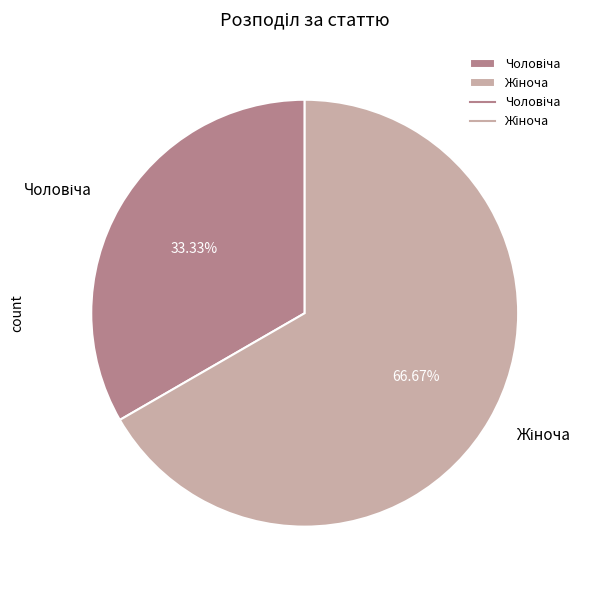

Is there a majority slice in this chart?

Yes